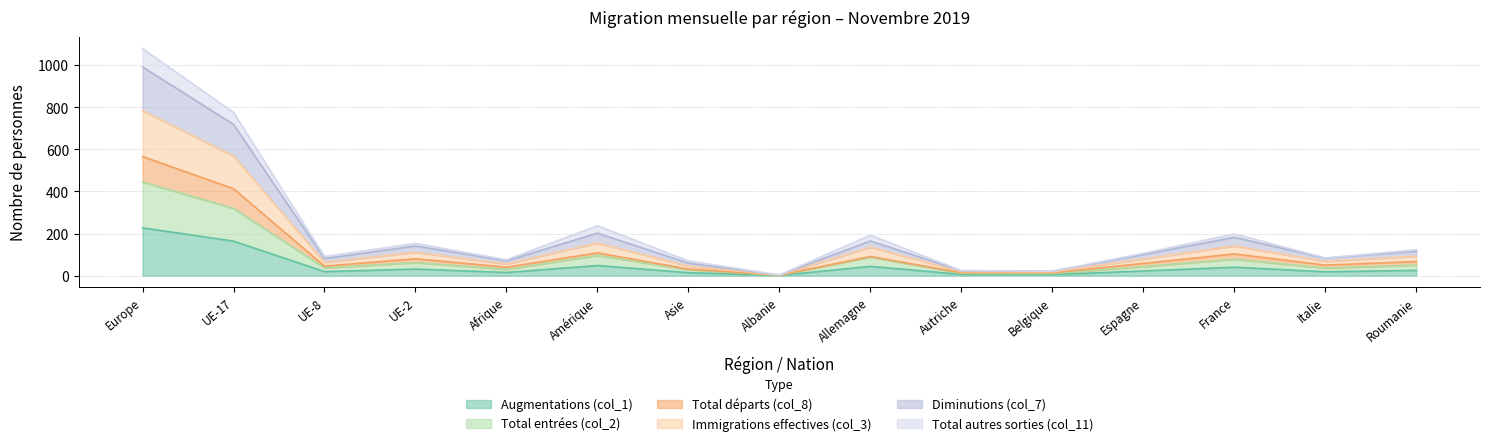

Which category has the highest value across all series?

Europe